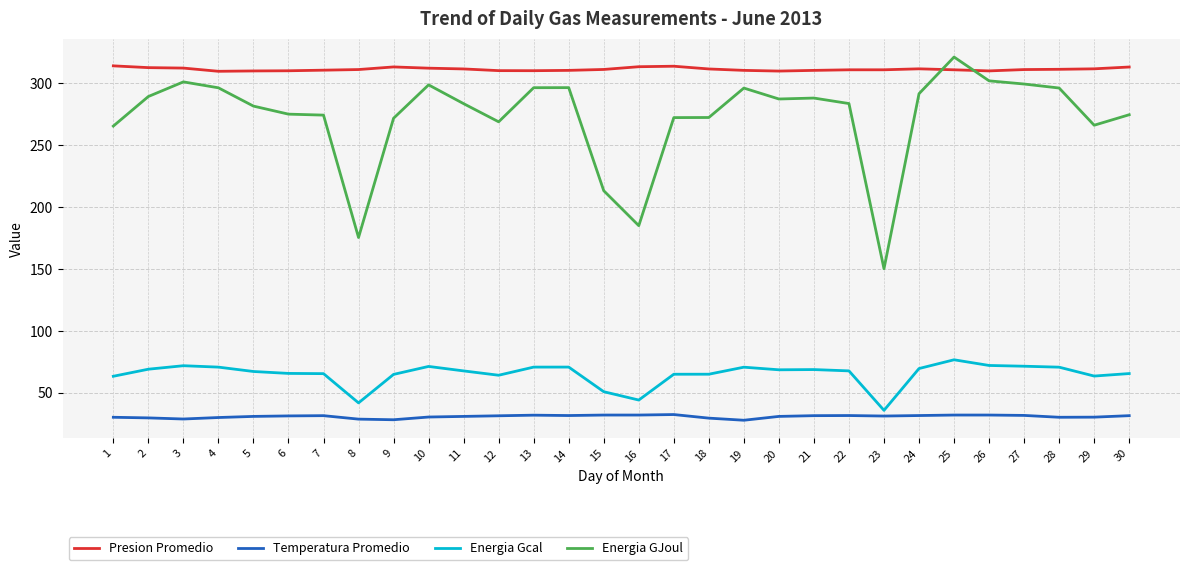

What is the average value of the Energia GJoul series?

272.6